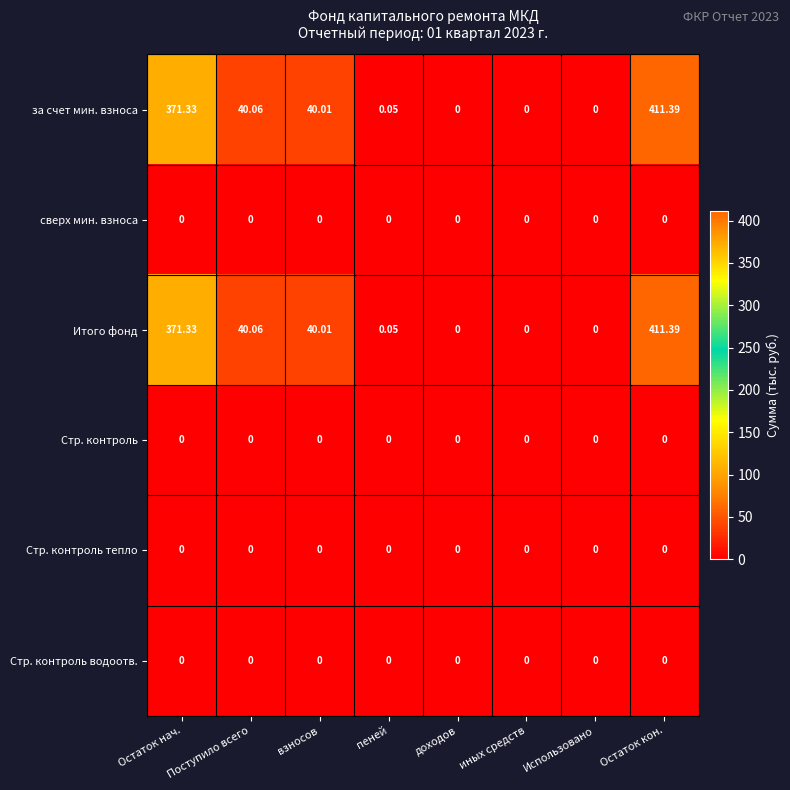

At which category does the chart reach its peak across all series?

Остаток кон.